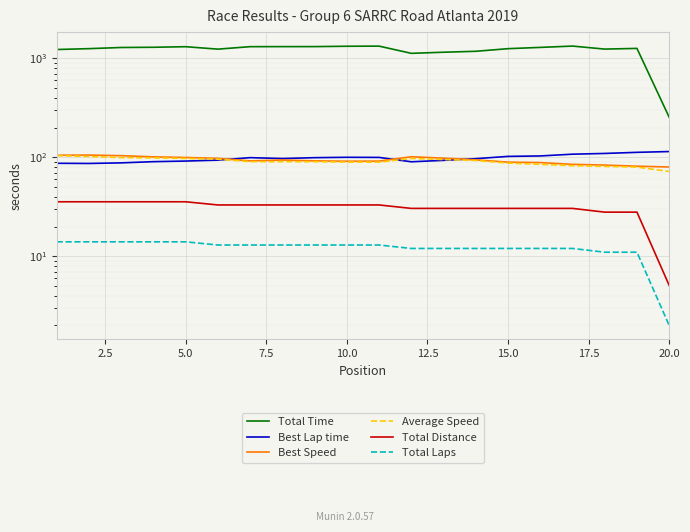

True or false: Average Speed and Total Time cross at least once.

False